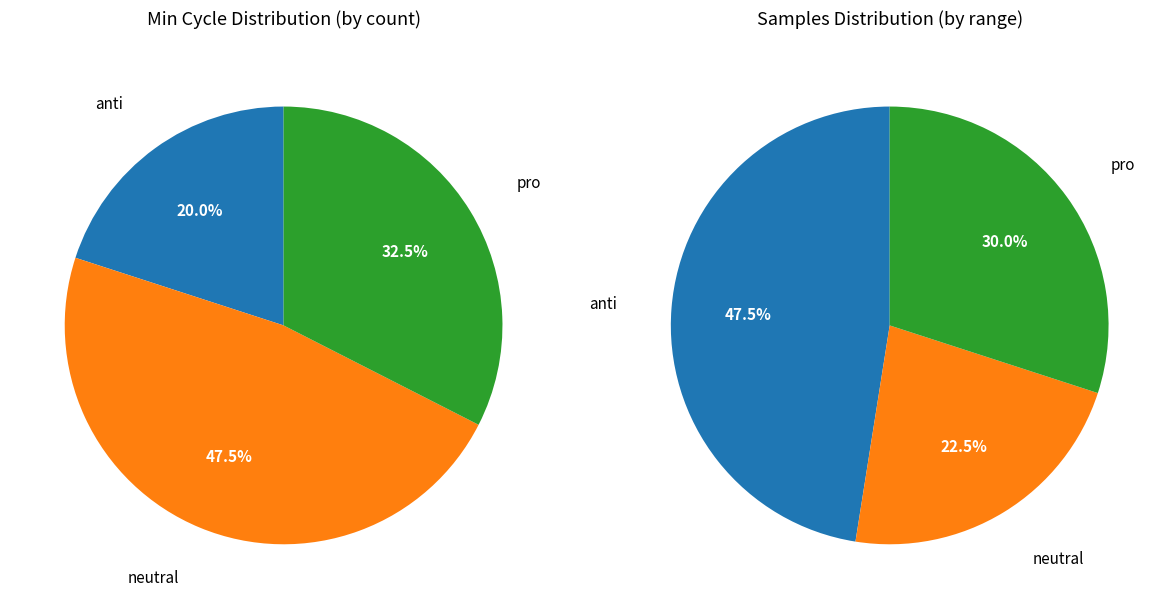

The 26 slice represents 15% of the pie. True or false?

False